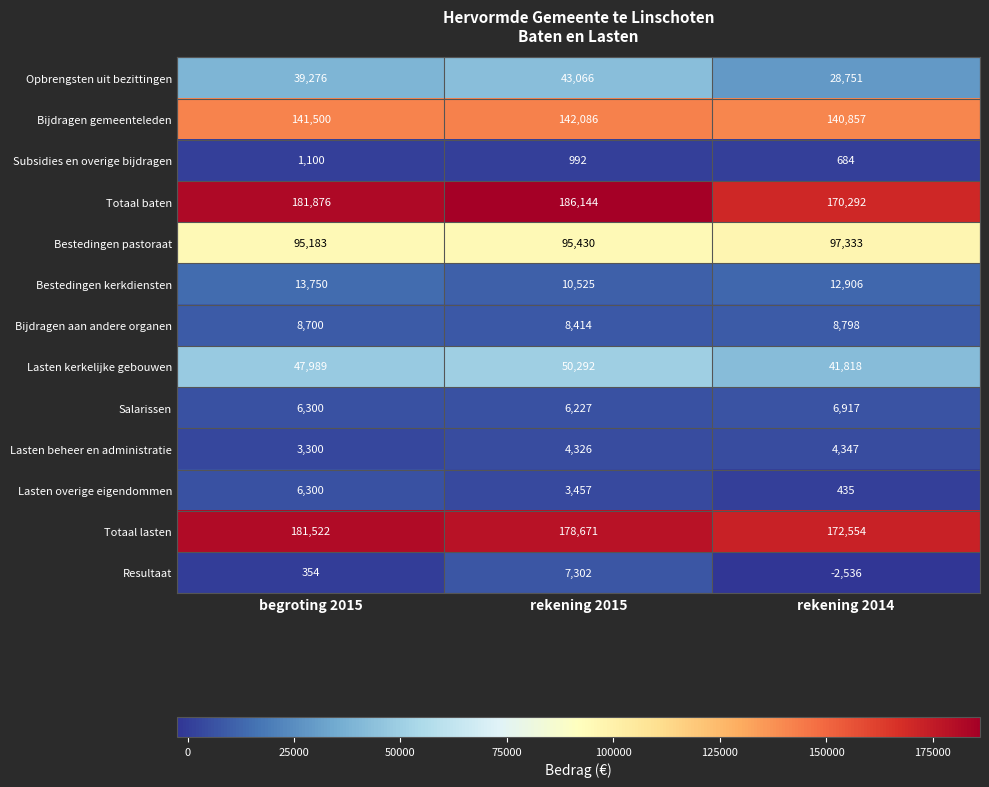

What is the approximate value of Resultaat at begroting 2015?

354